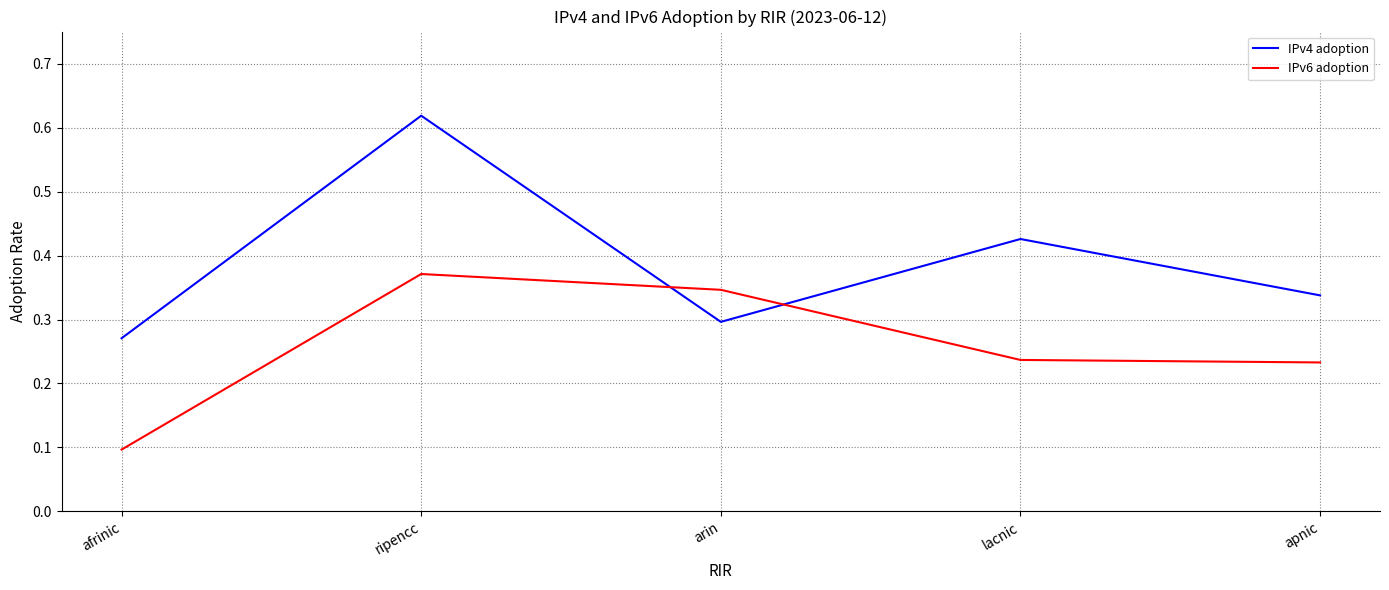

Where do IPv6 adoption and IPv4 adoption first cross each other?

ripencc and arin